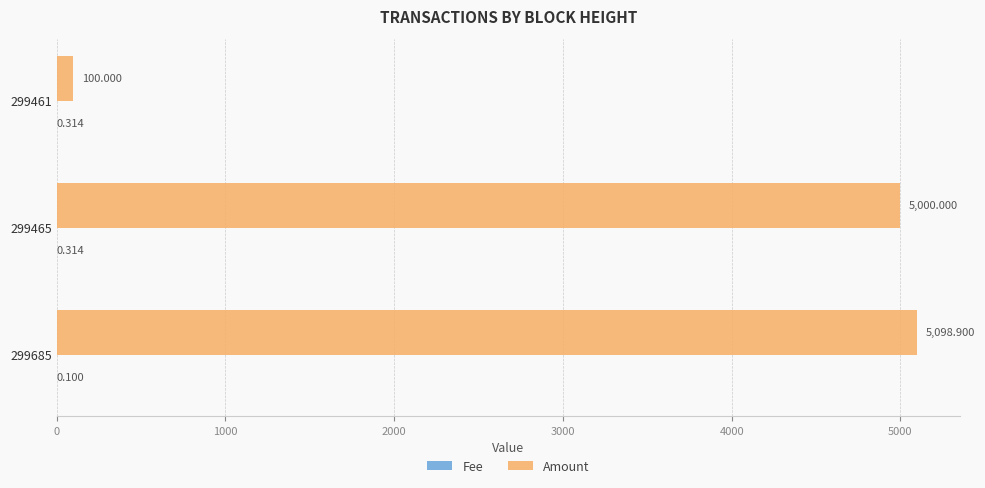

Which series has the largest total across all categories?

Amount